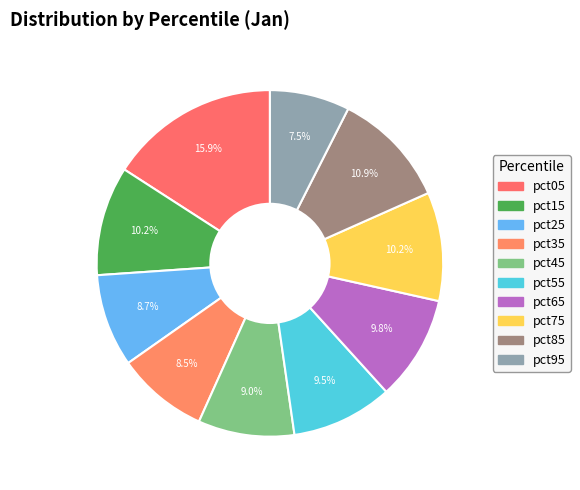

How many segments does this pie chart have?

10